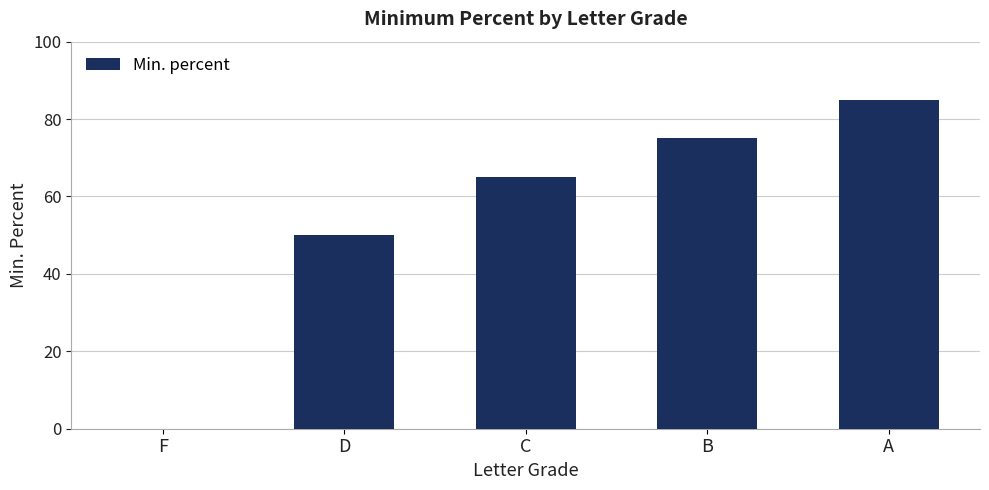

Between C and A, which is larger?

A